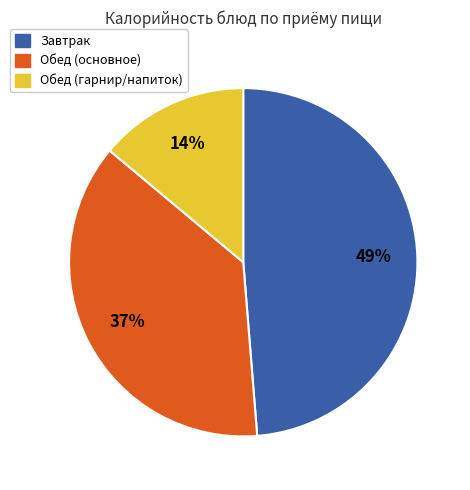

To the nearest percent, what portion does Завтрак represent?

49%